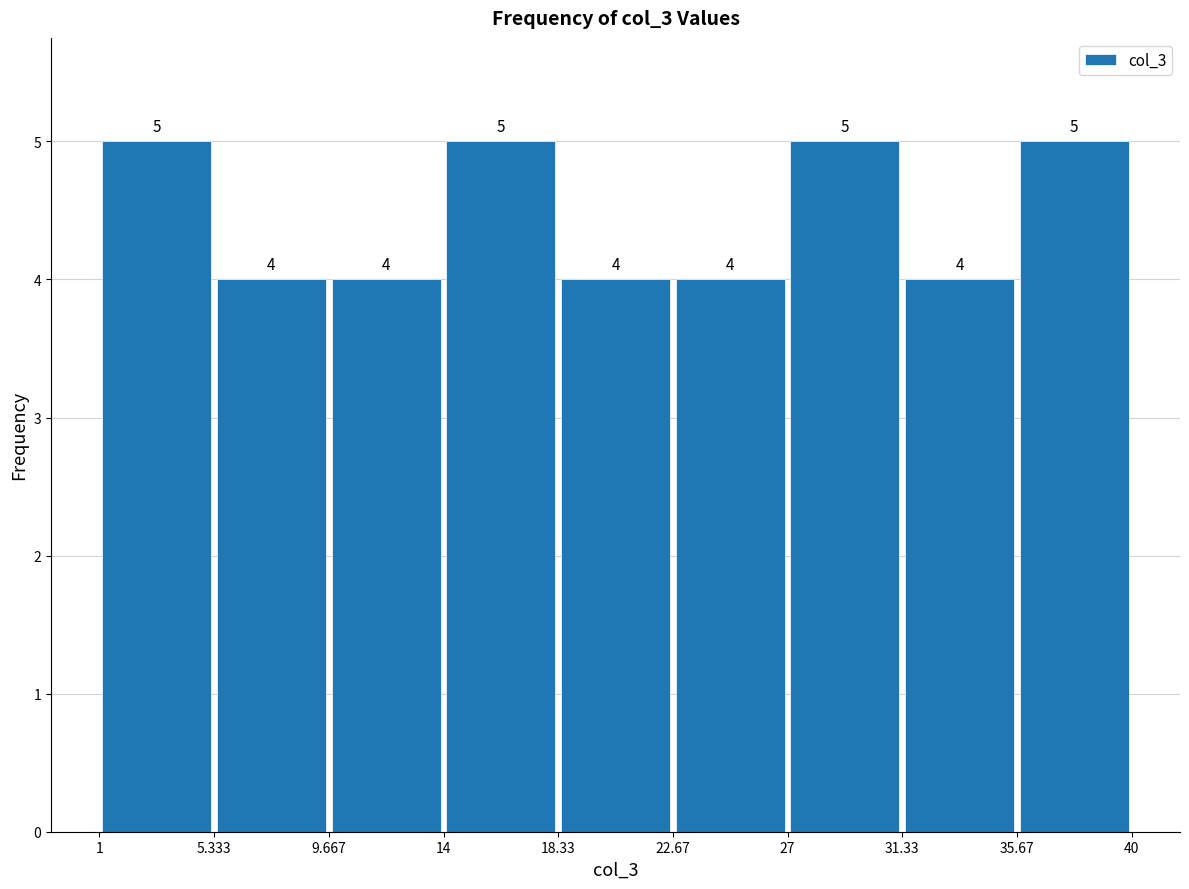

Reading left to right, list every bar in this chart as the range it spans on the x-axis followed by its height.

1 to 5.333: 5
5.333 to 9.667: 4
9.667 to 14: 4
14 to 18.33: 5
18.33 to 22.67: 4
22.67 to 27: 4
27 to 31.33: 5
31.33 to 35.67: 4
35.67 to 40: 5